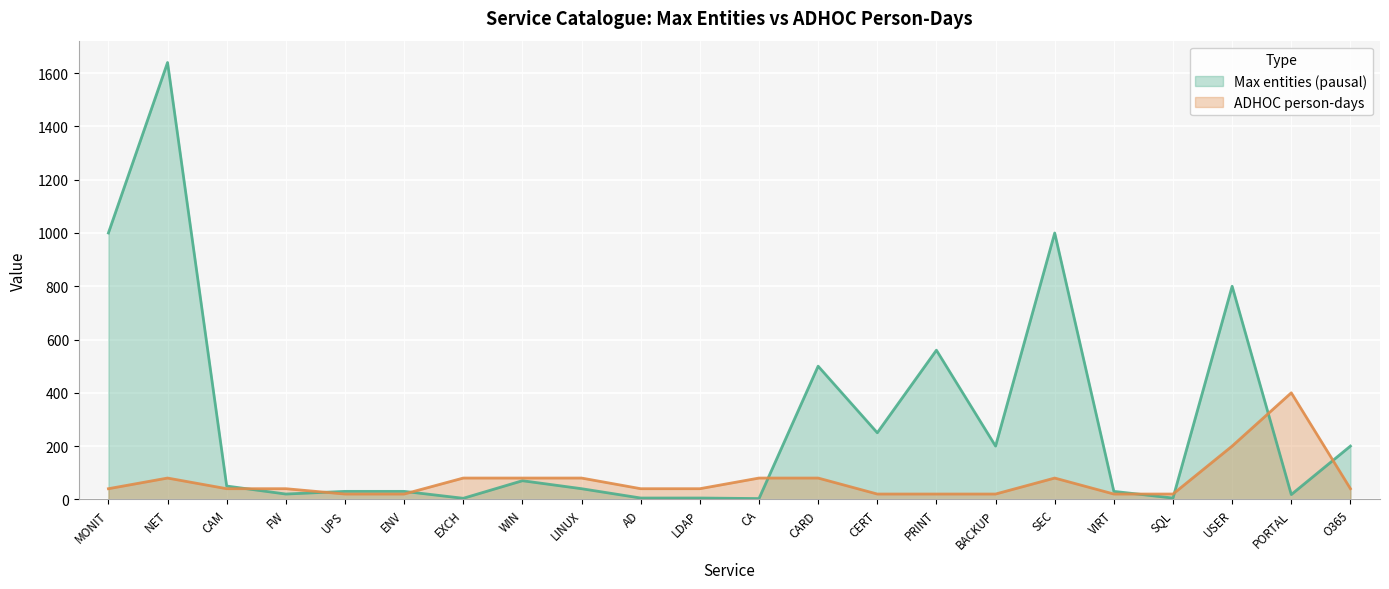

True or false: ADHOC person-days and Max entities (pausal) cross at least once.

True